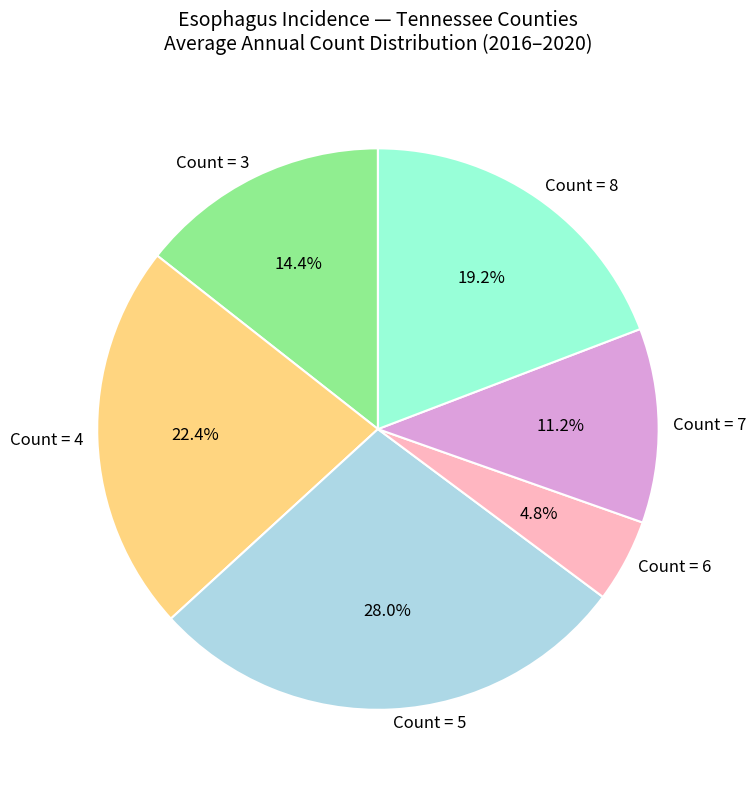

Is there any slice that represents more than half of the pie?

No